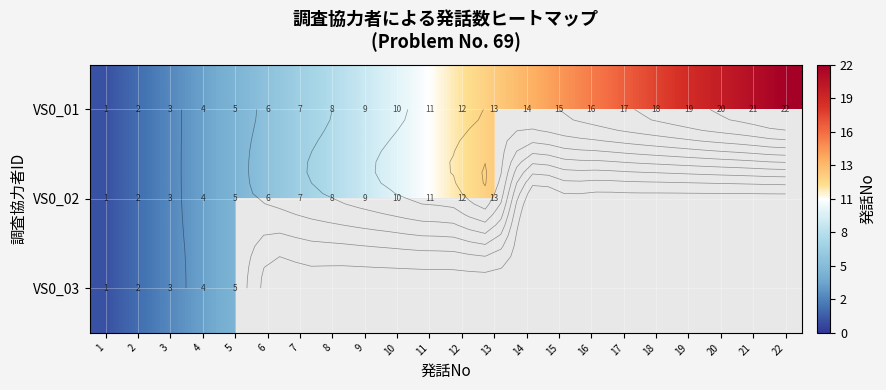

At which label does VS0_02 reach its minimum?

1